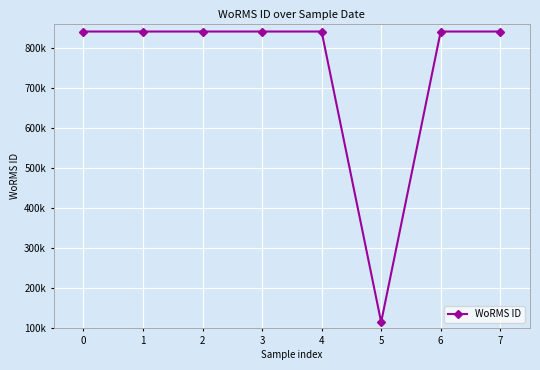

Reading right to left, transcribe all the data shown in this chart.

7=840109	6=840109	5=115085	4=840109	3=840109	2=840109	1=840109	0=840109